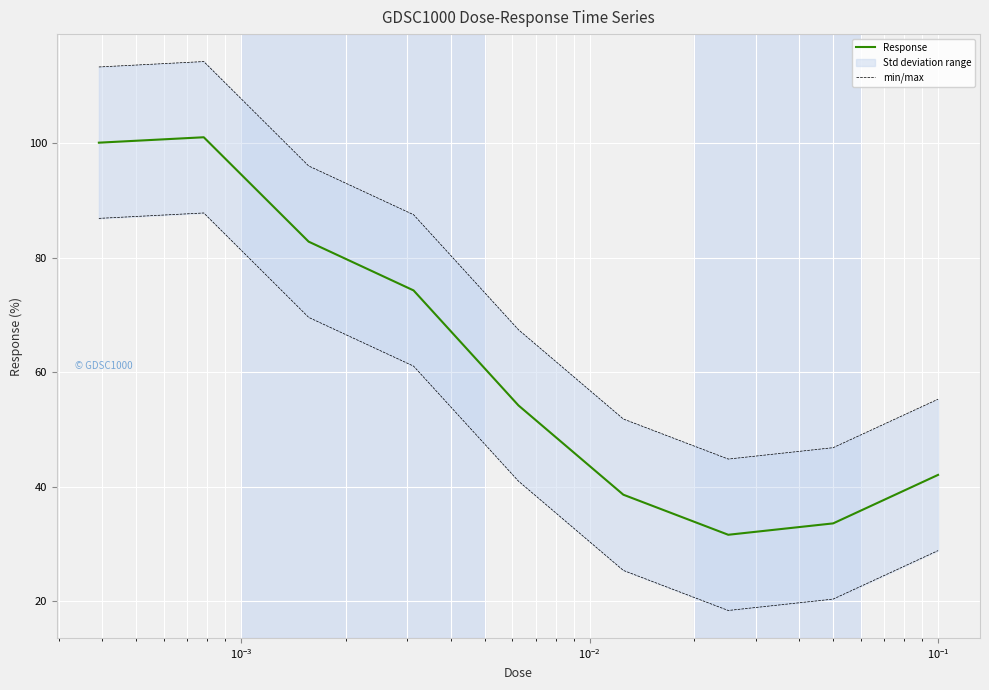

Which series has the largest total across all categories?

Response